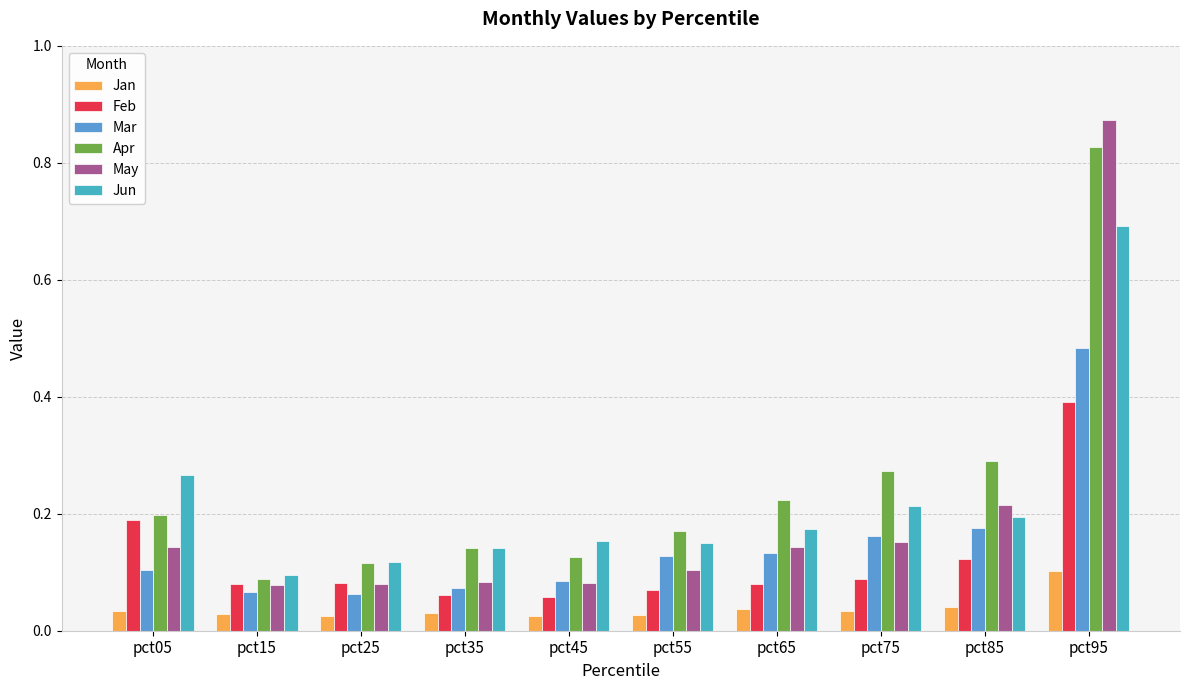

What is the total value across all series at pct85?

1.0